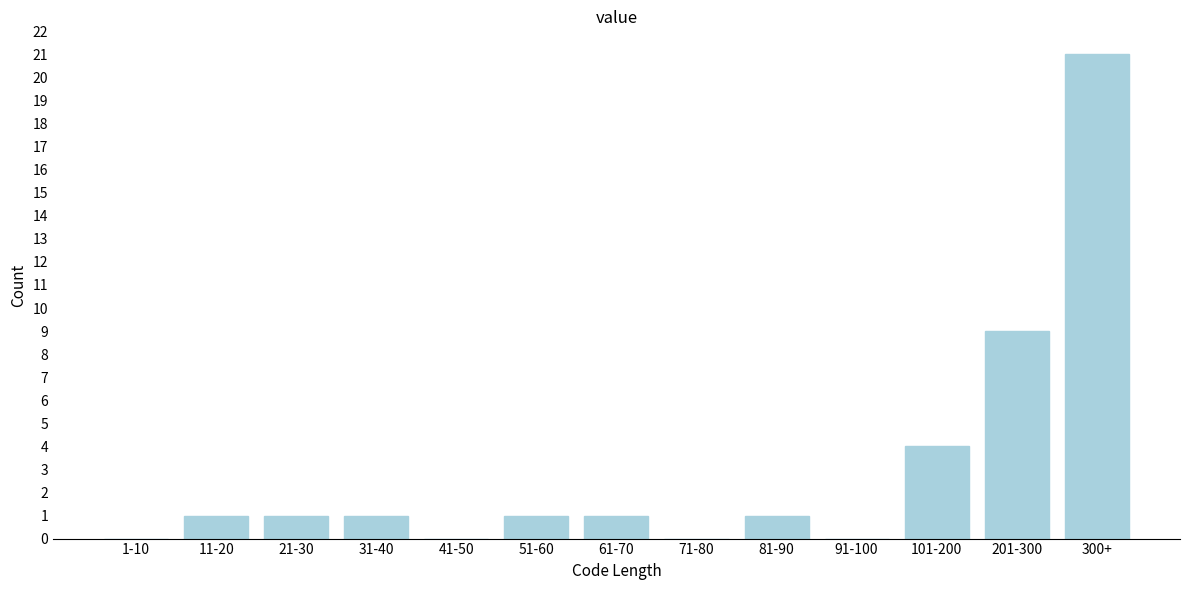

Reading left to right, what are all the values shown in this chart?

1-10=0	11-20=1	21-30=1	31-40=1	41-50=0	51-60=1	61-70=1	71-80=0	81-90=1	91-100=0	101-200=4	201-300=9	300+=21